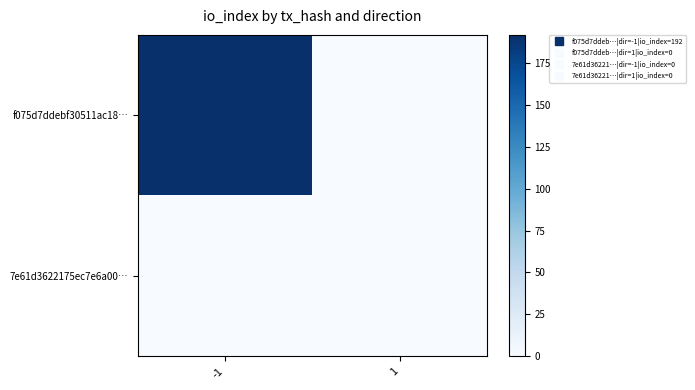

What is the maximum value shown in the chart?

192